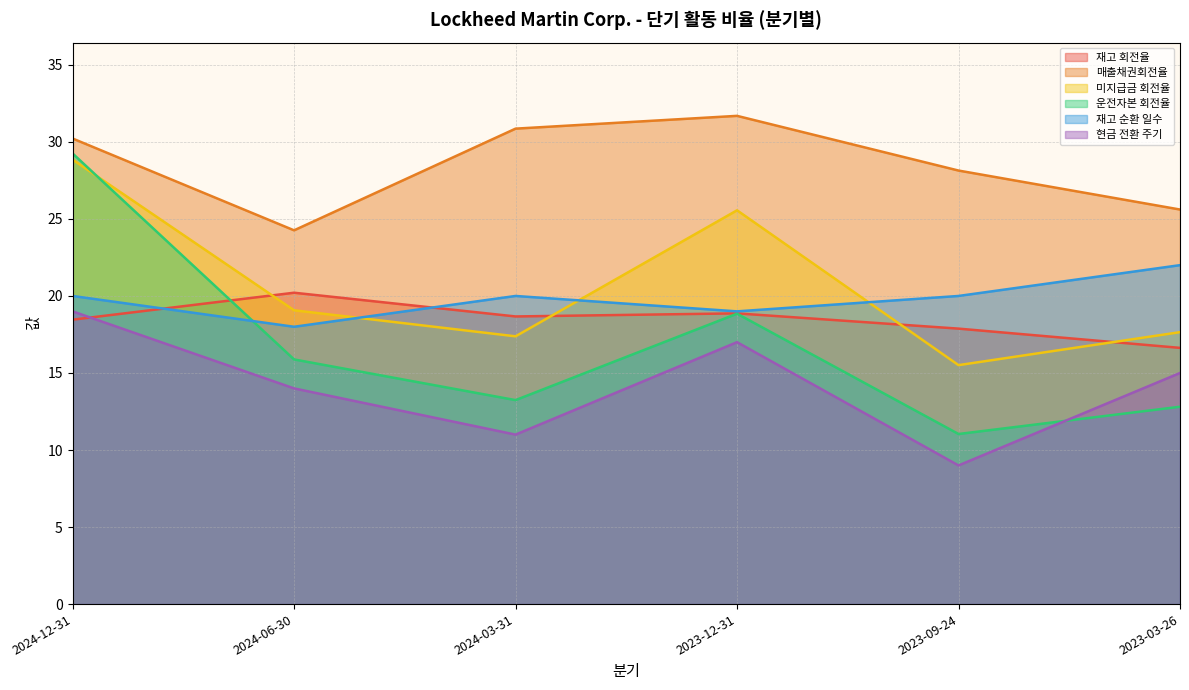

Which category has the lowest value across all series?

2023-09-24